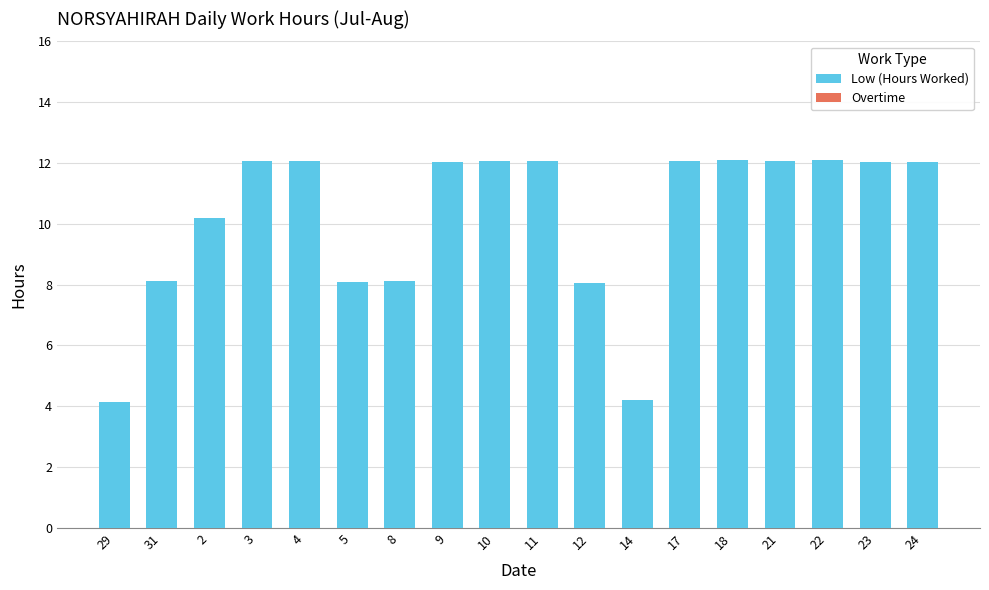

What position from the right is 17?

6